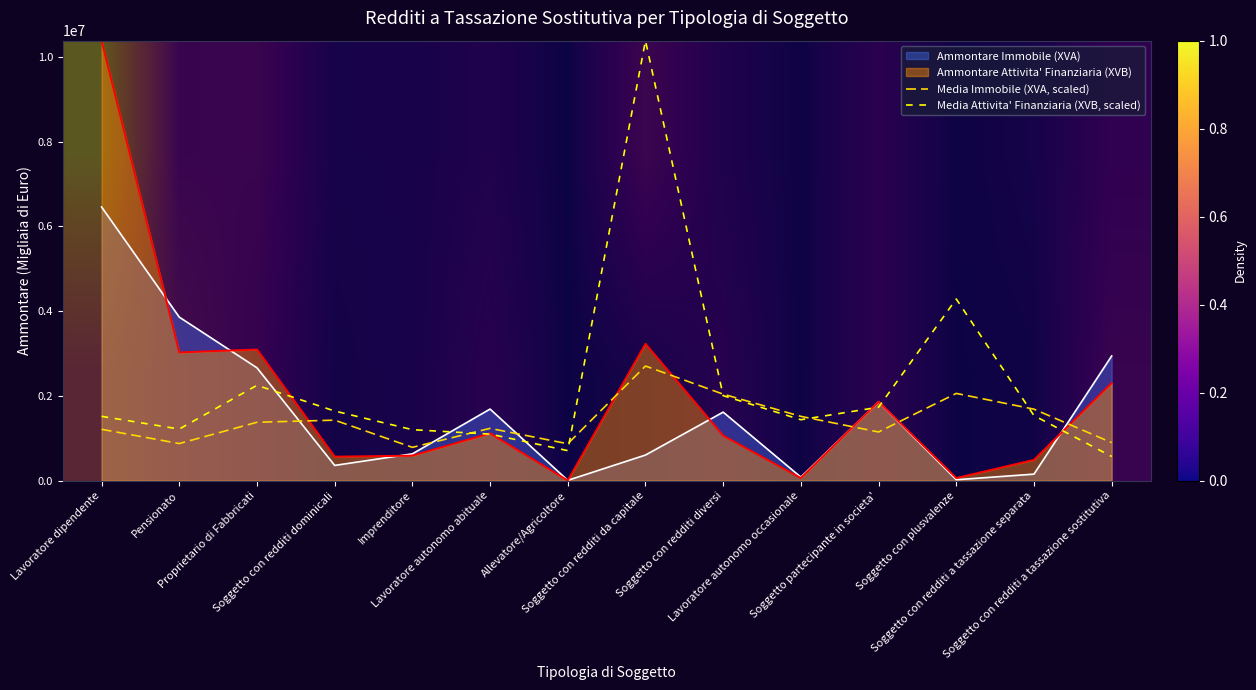

Which category has the highest value across all series?

Soggetto con redditi da capitale